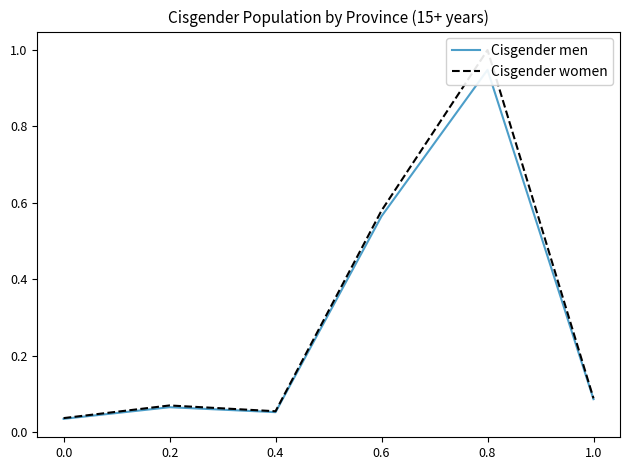

True or false: Cisgender women and Cisgender men intersect in this chart.

False